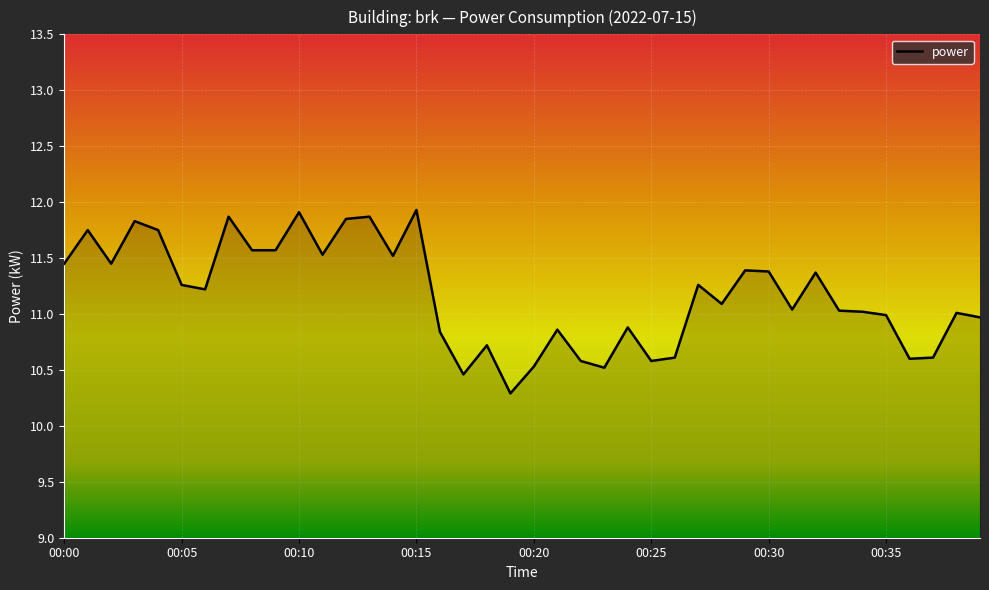

What is the greatest value displayed?

11.9